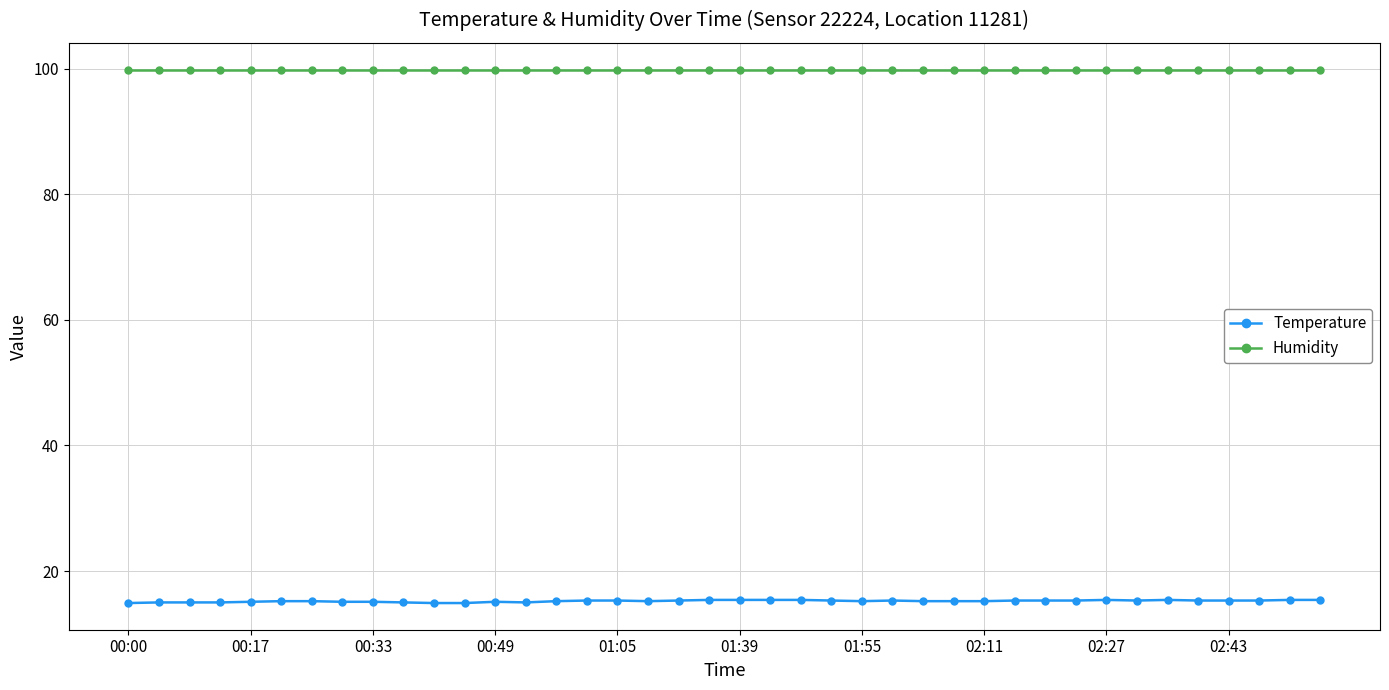

Count the number of categories in the chart.

40